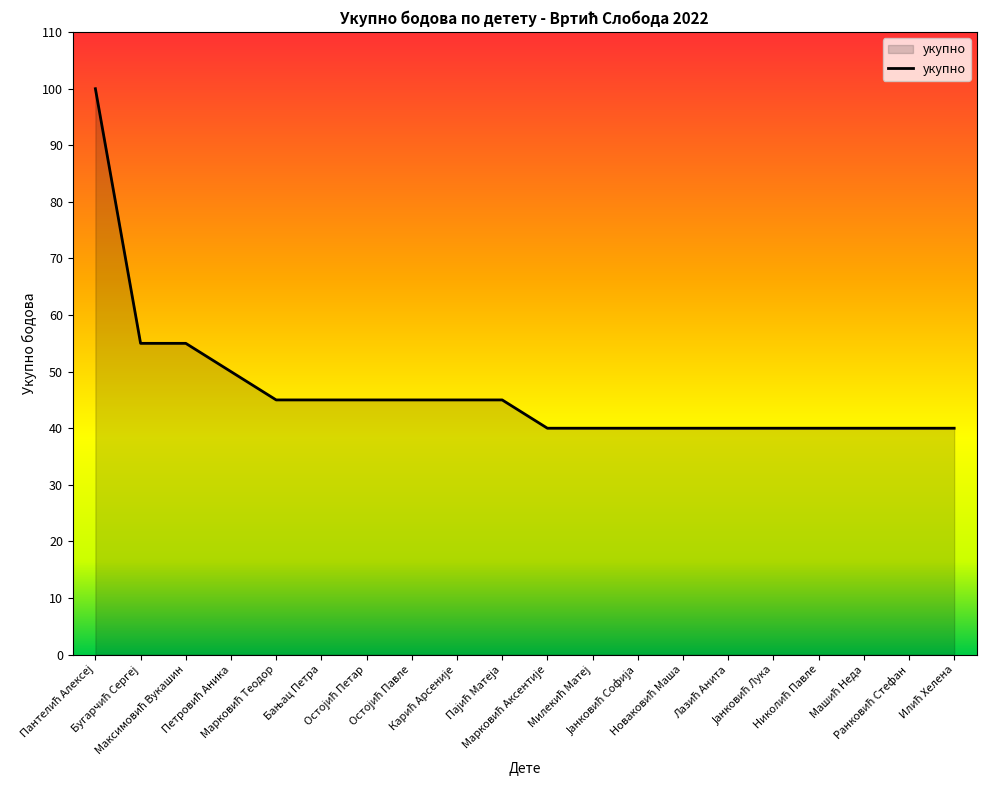

What is the difference between the maximum and minimum values?

60